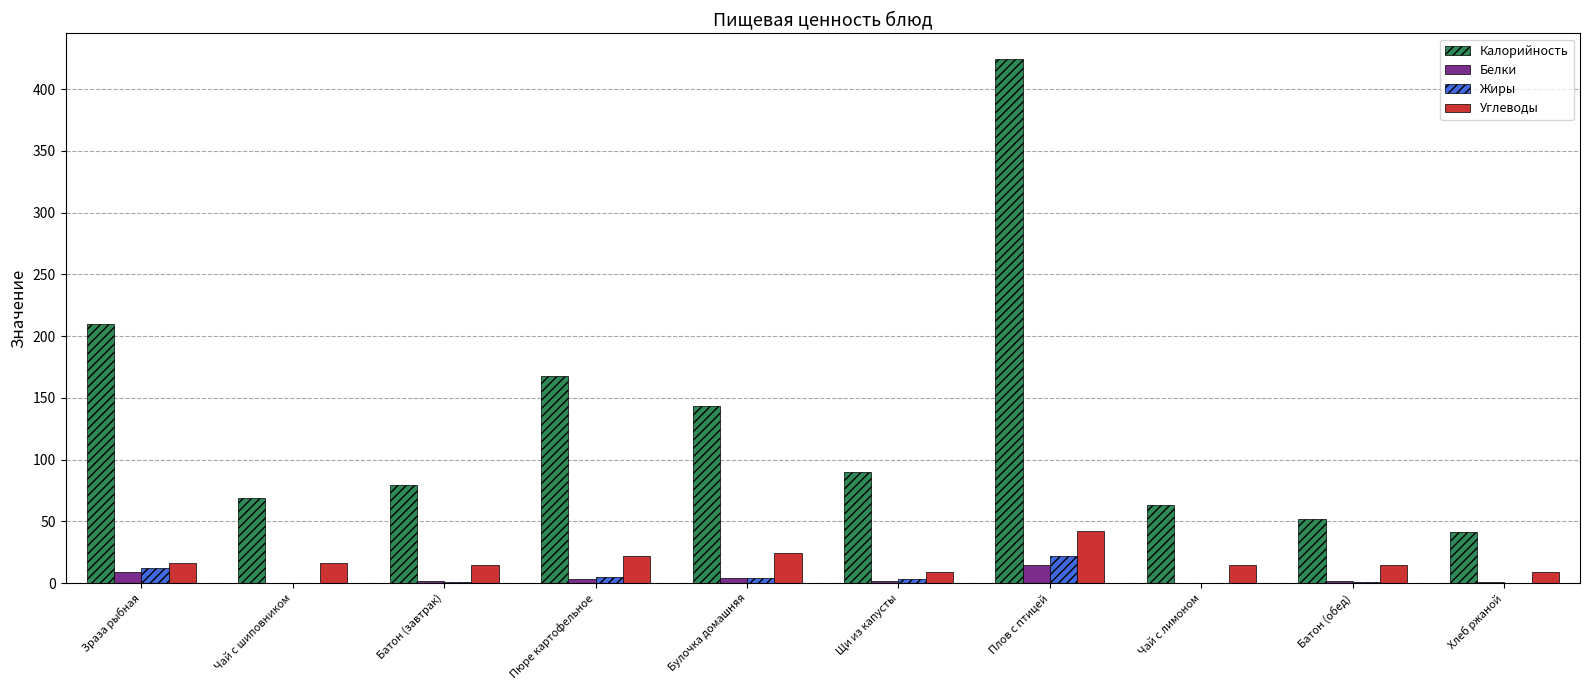

Count the number of data series in this chart.

4